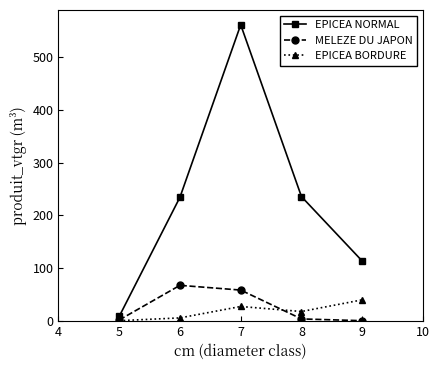

True or false: EPICEA NORMAL has more than 1 points higher than both neighbors.

False